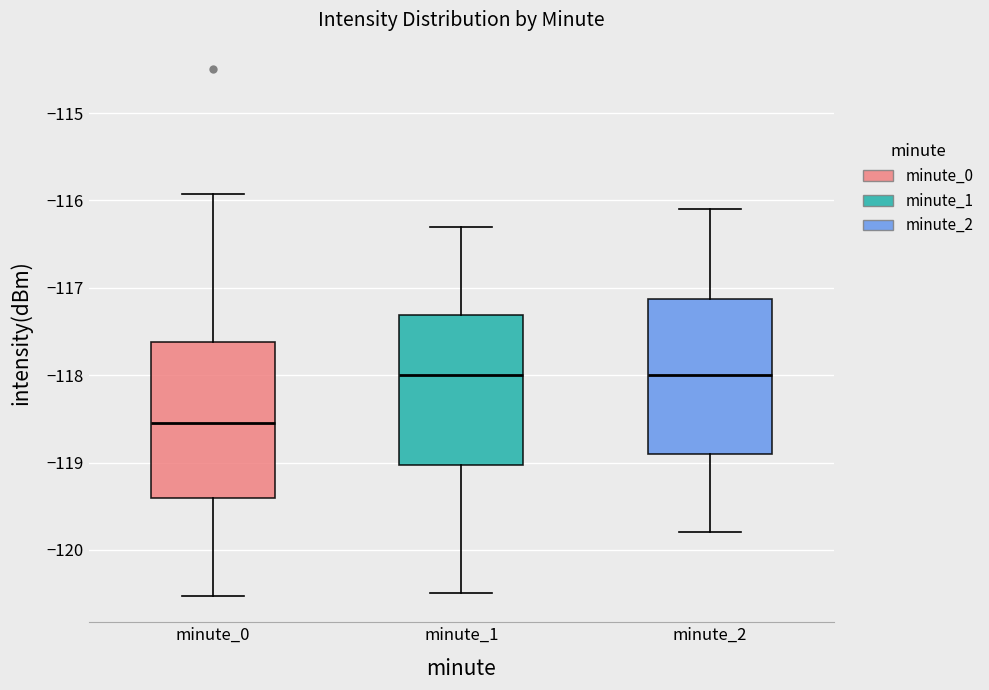

Reading left to right, transcribe this box plot: for each box, give where its median line is, the range the box spans, and where its two whiskers end, as read against the y-axis. The values are not printed on the chart, so give them approximately, as read against the axis.

minute_0: median -118.5, box -119.4 to -117.6, whiskers -120.5 to -115.9
minute_1: median -118.0, box -119.0 to -117.3, whiskers -120.5 to -116.3
minute_2: median -118.0, box -118.9 to -117.1, whiskers -119.8 to -116.1